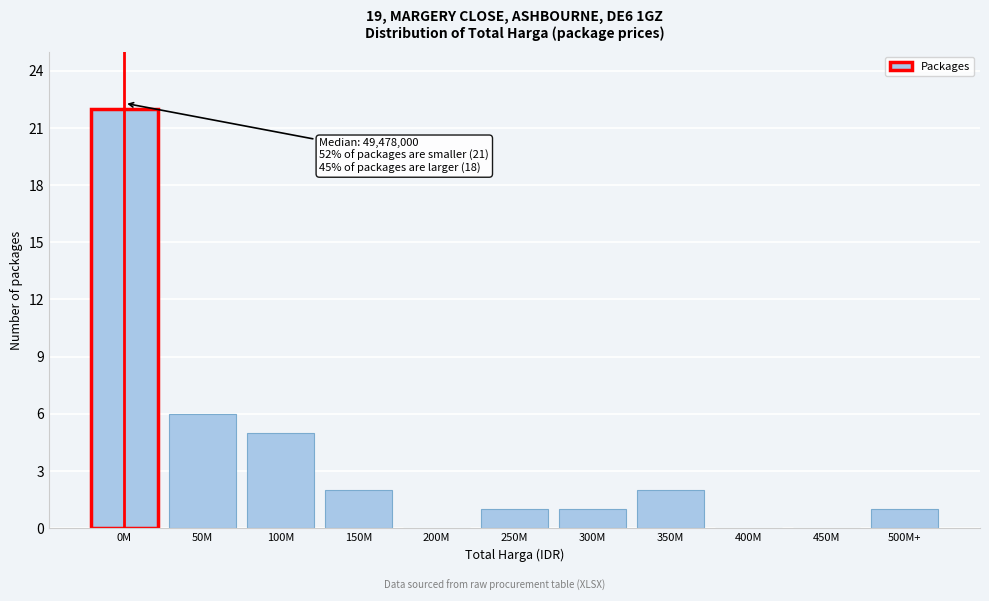

Reading right to left, list all the values displayed in this chart.

500M+=1	450M=0	400M=0	350M=2	300M=1	250M=1	200M=0	150M=2	100M=5	50M=6	0M=22